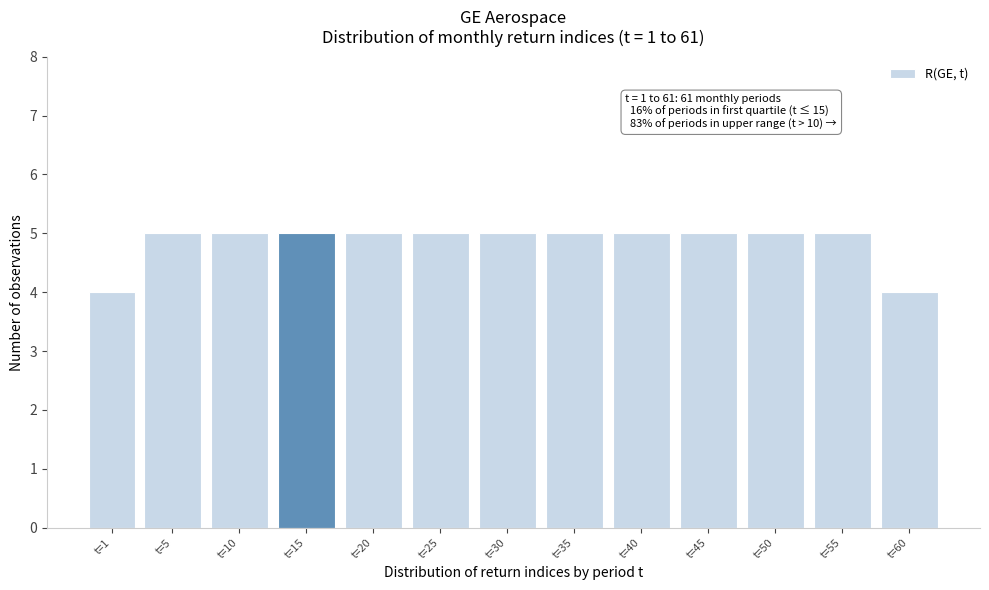

Reading left to right, what are all the values shown in this chart?

t=1=4	t=5=5	t=10=5	t=15=5	t=20=5	t=25=5	t=30=5	t=35=5	t=40=5	t=45=5	t=50=5	t=55=5	t=60=4